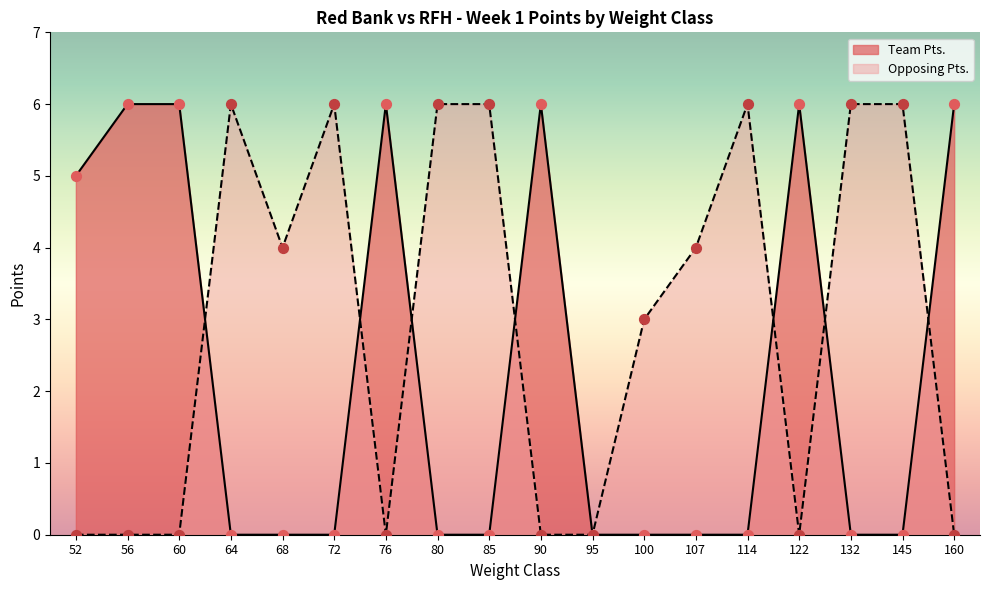

Which series has the widest spread of Y values?

Team Pts.